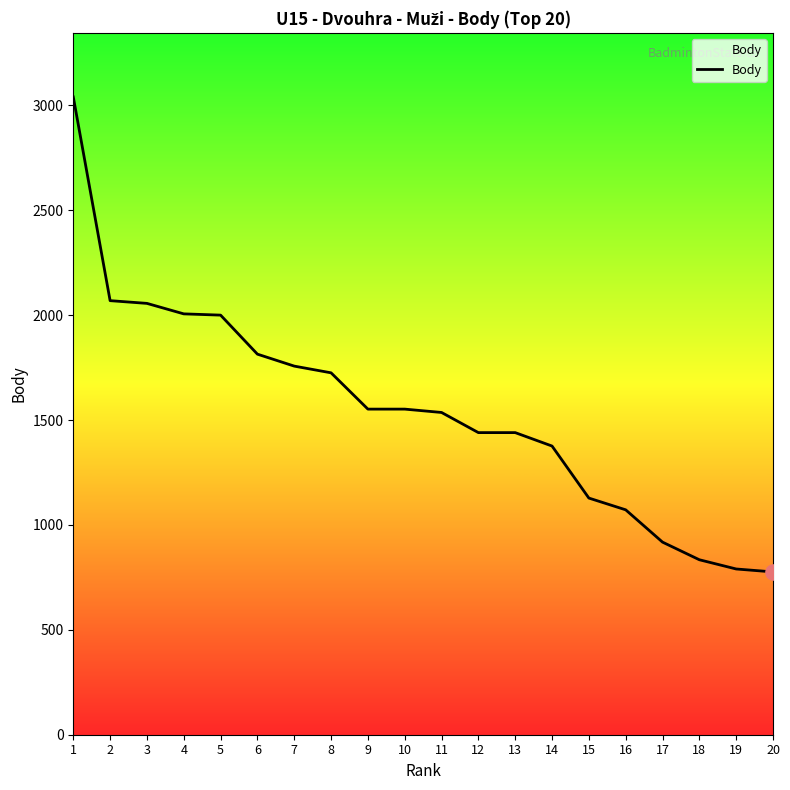

Which has a higher value, 10 or 2?

2